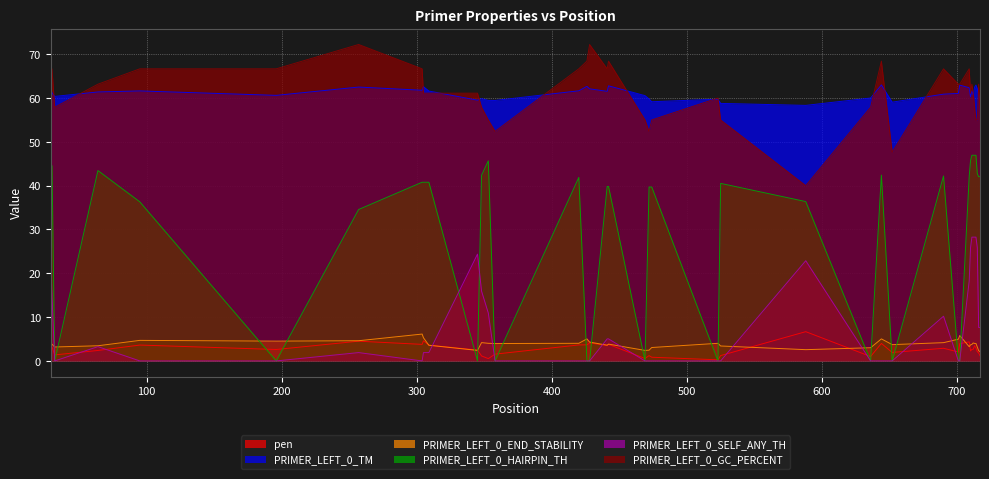

What is the total value across all series at 712?

203.7